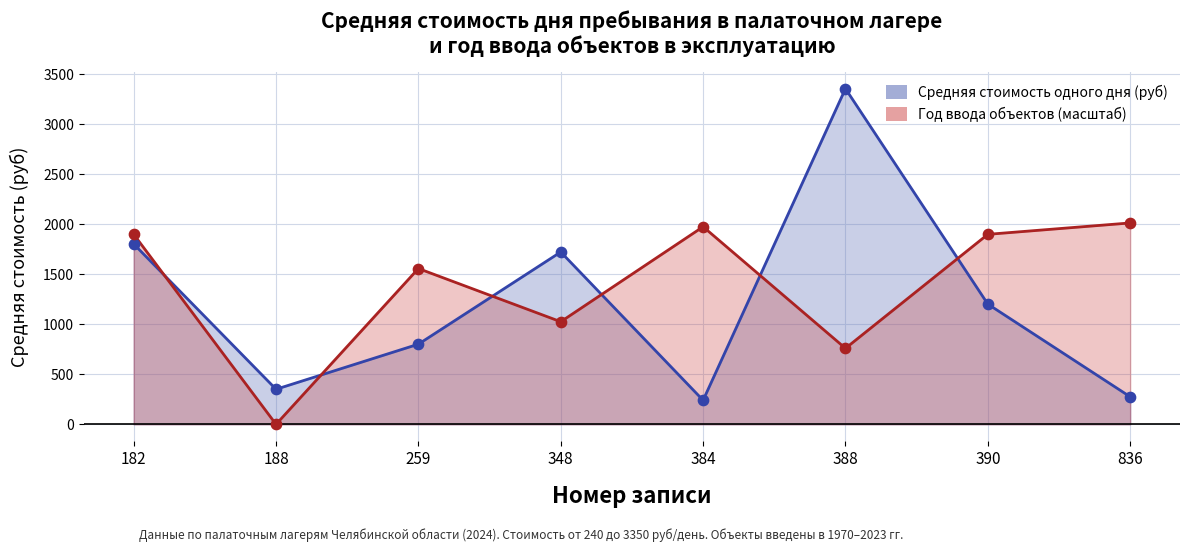

Which series has the largest total across all categories?

Дата ввода объектов в эксплуатацию (масштаб)